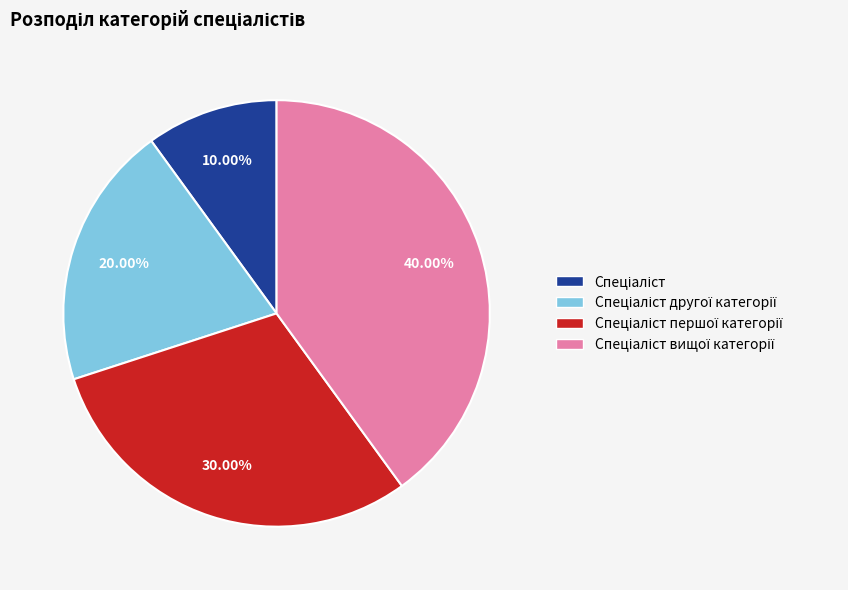

Is there a majority slice in this chart?

No